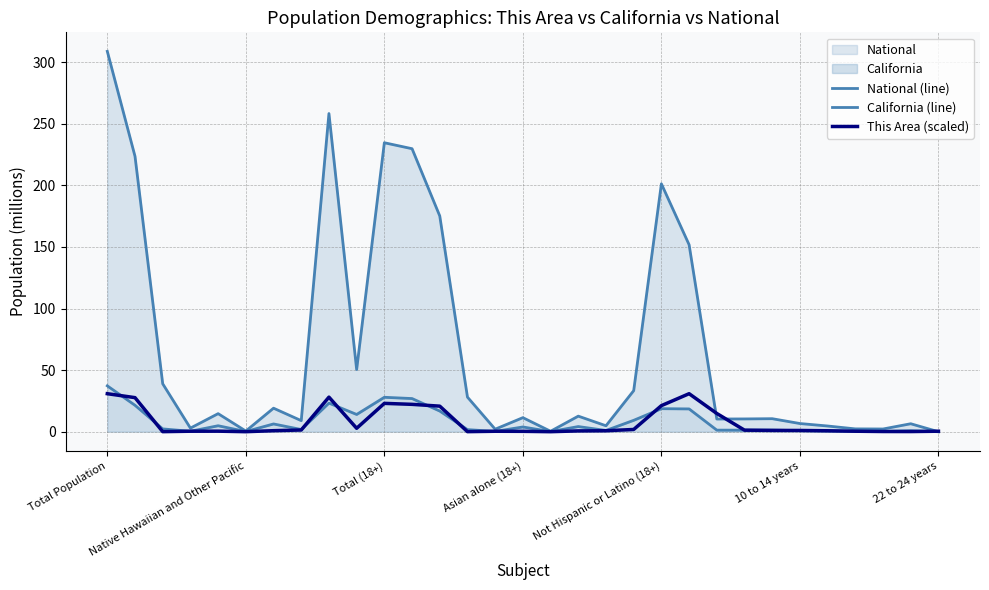

What is the difference between the National (line) values at 20 and 24?

190.6